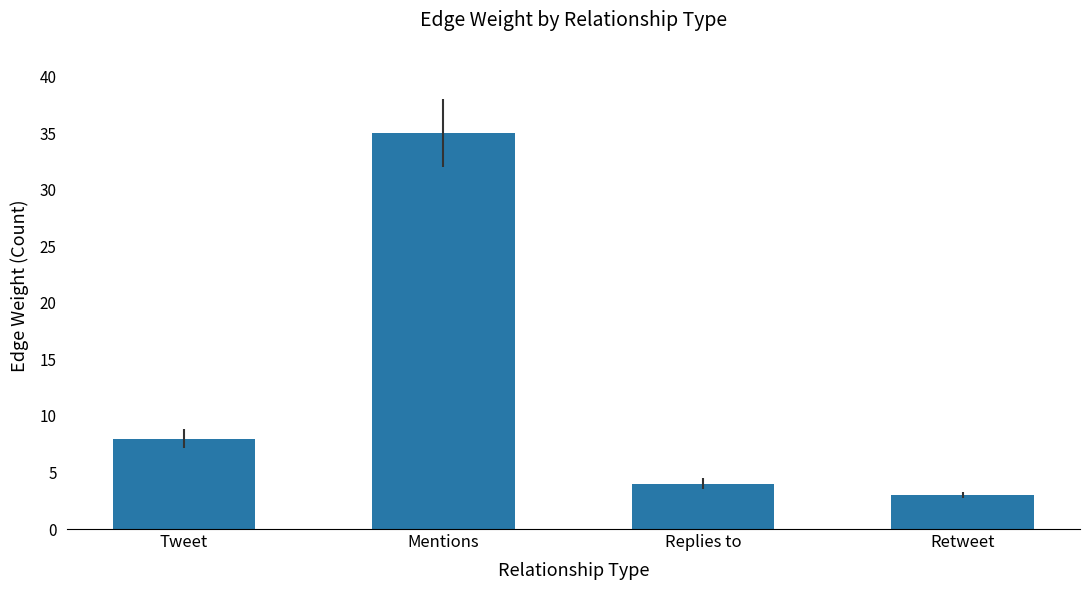

How many data points does each series have?

4